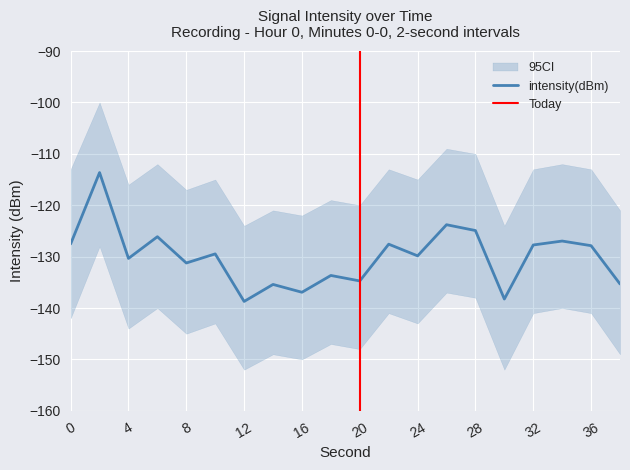

Which category has the lowest value across all series?

12